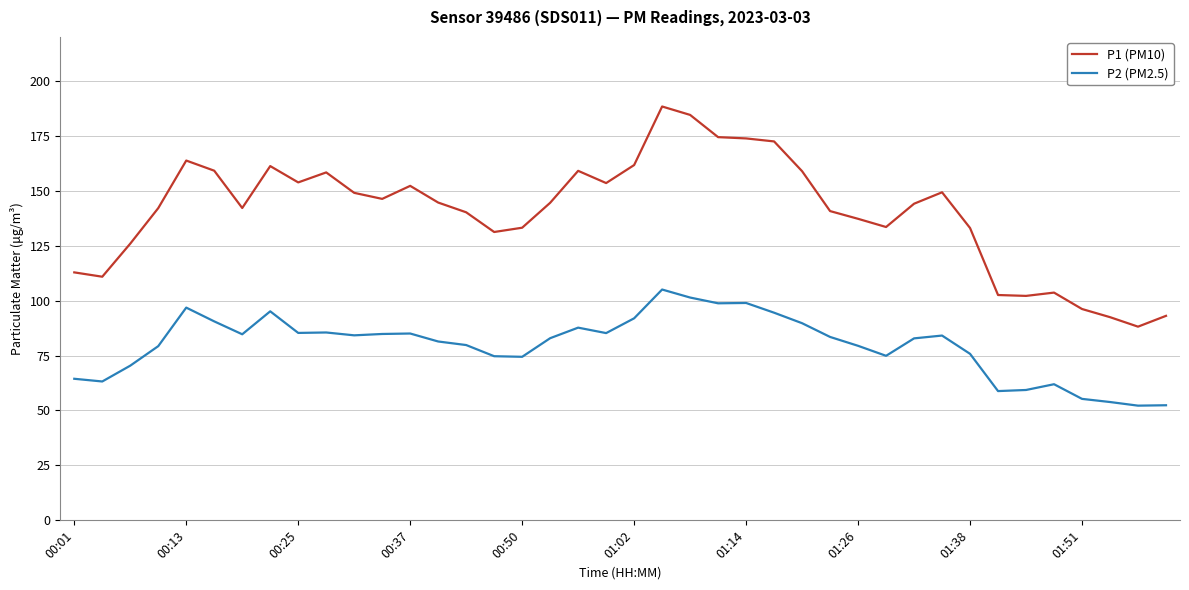

What is the minimum value for P1 (PM10)?

88.2